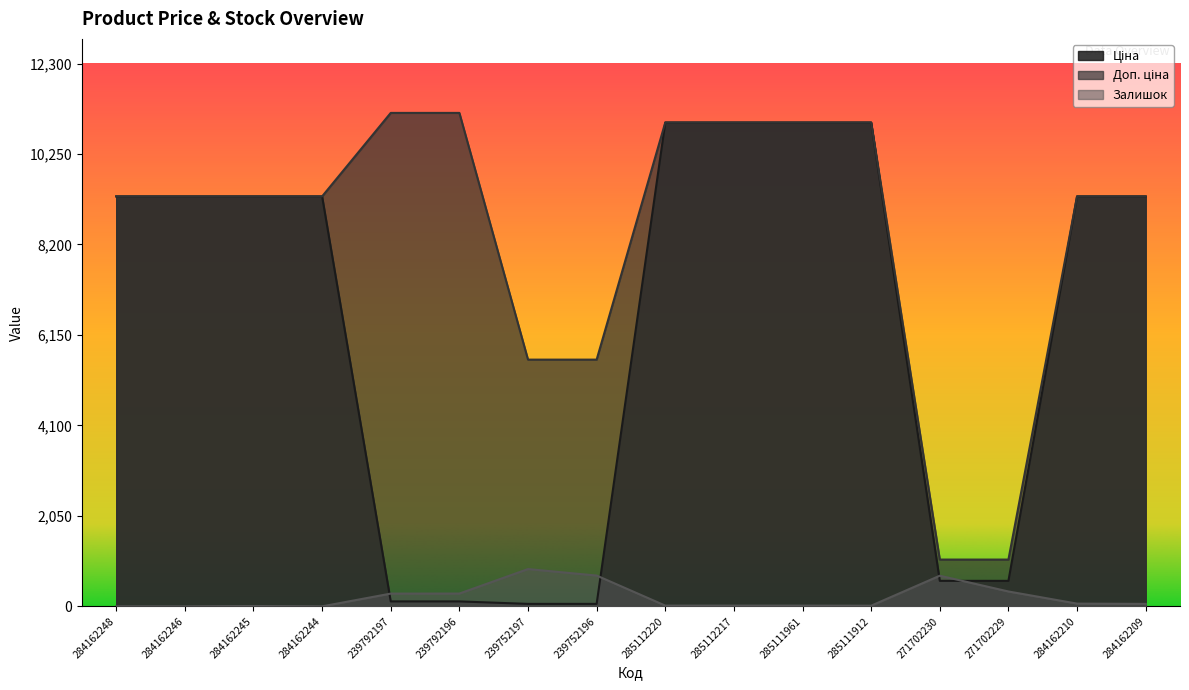

At which label does Доп. ціна first exceed 9290?

284162248